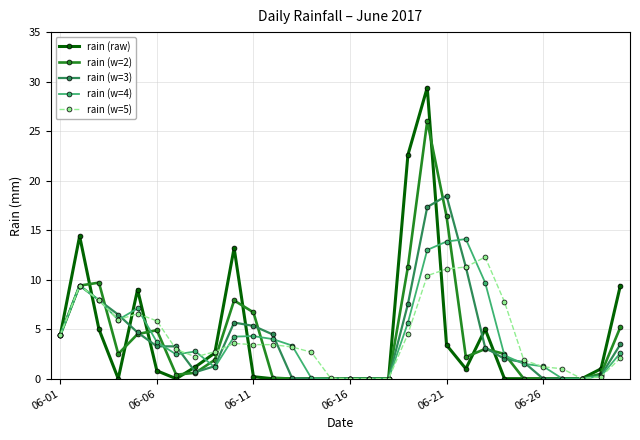

Count the number of categories in the chart.

30